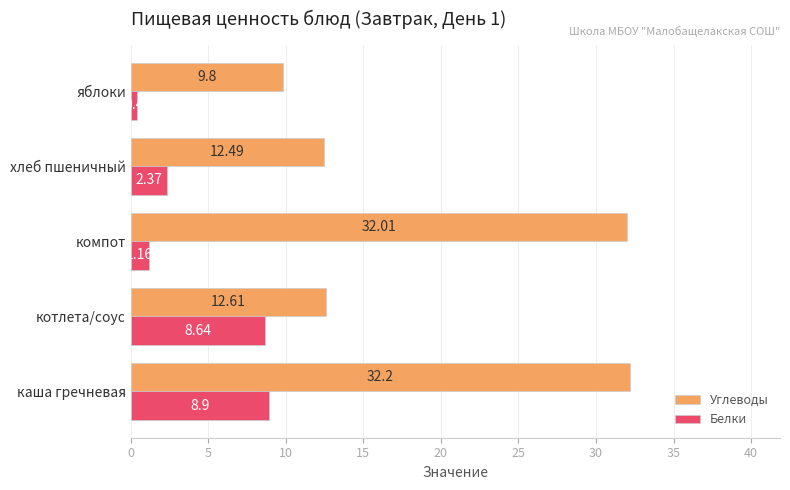

What are all the series names shown in the legend?

Углеводы, Белки